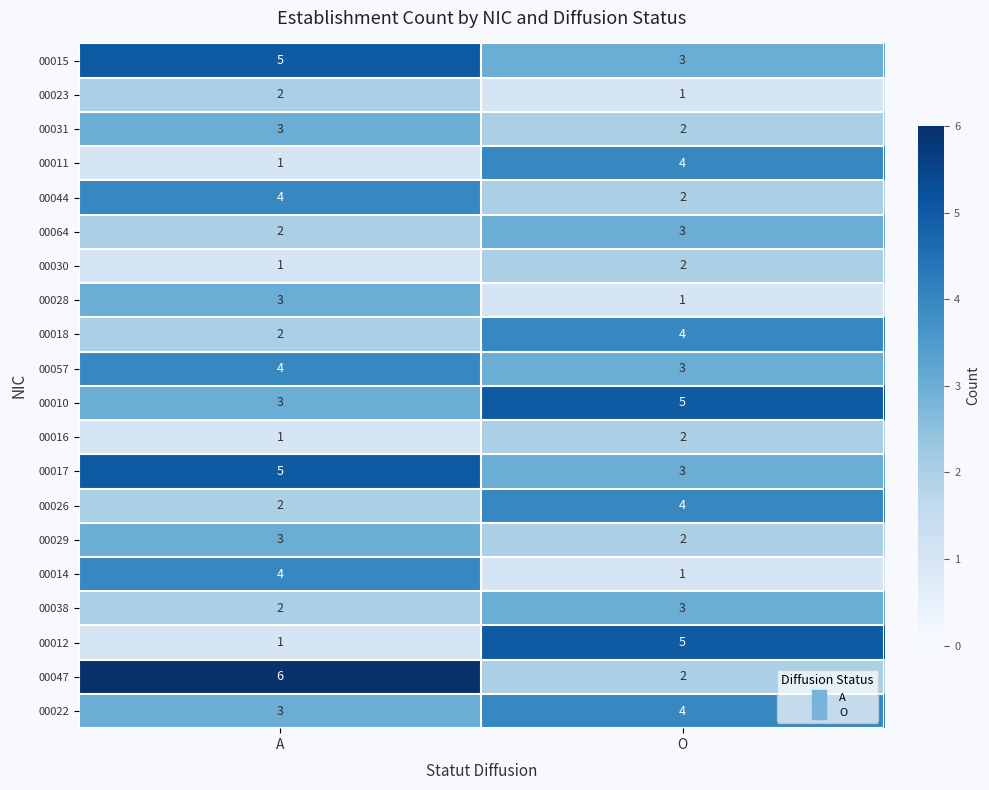

Read the 00010 value at O.

5